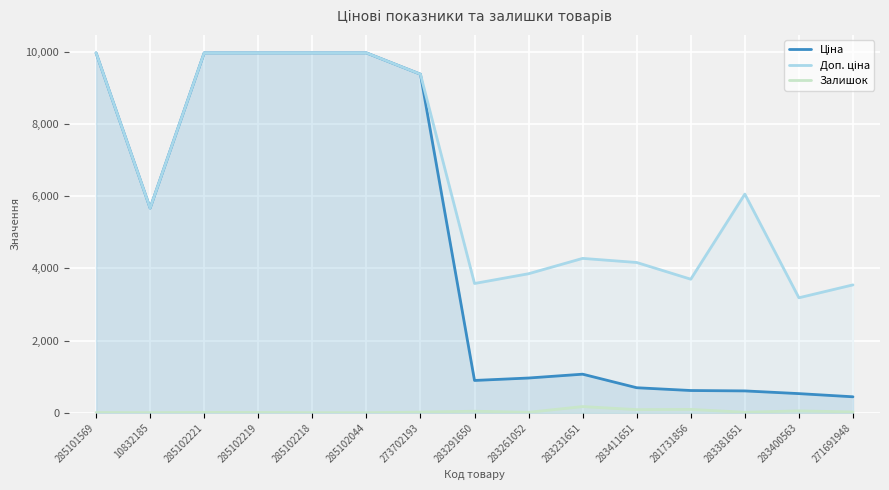

How many data points in Доп. ціна are above 5673?

8